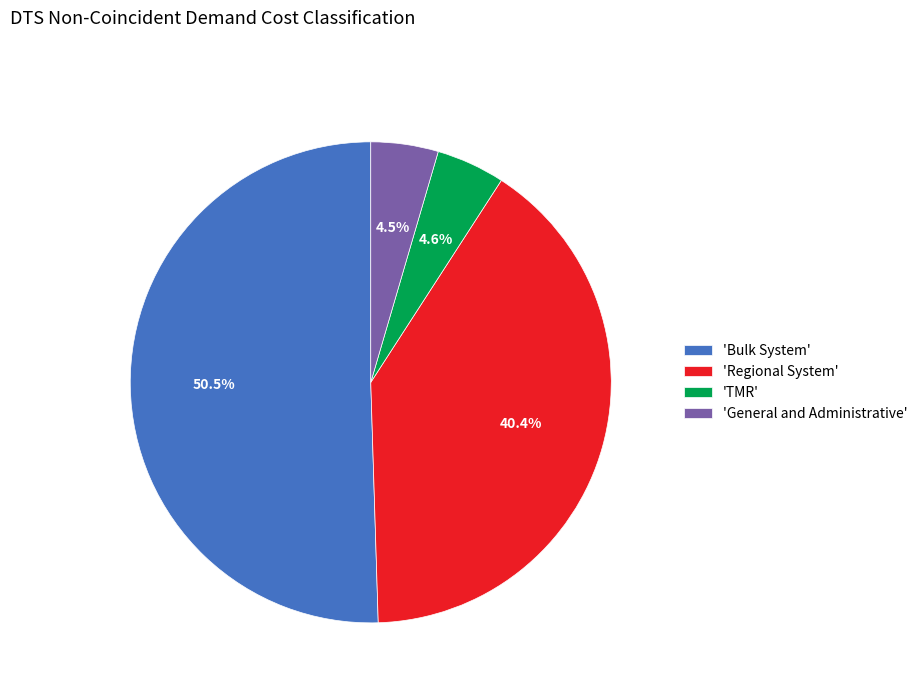

How many slices are in this pie chart?

4